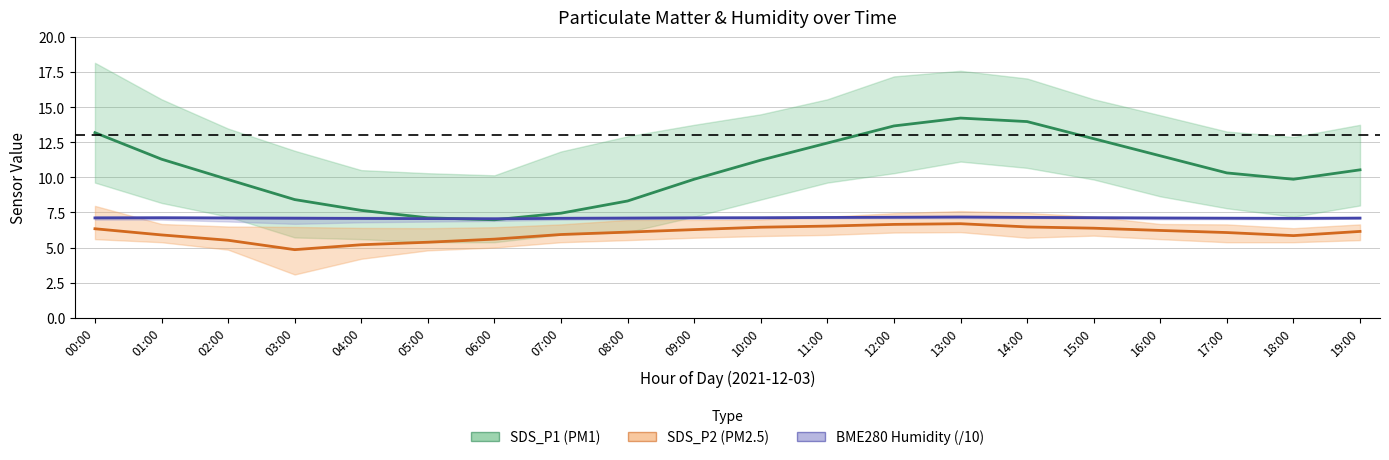

Between 07:00 and 01:00, which is larger?

01:00